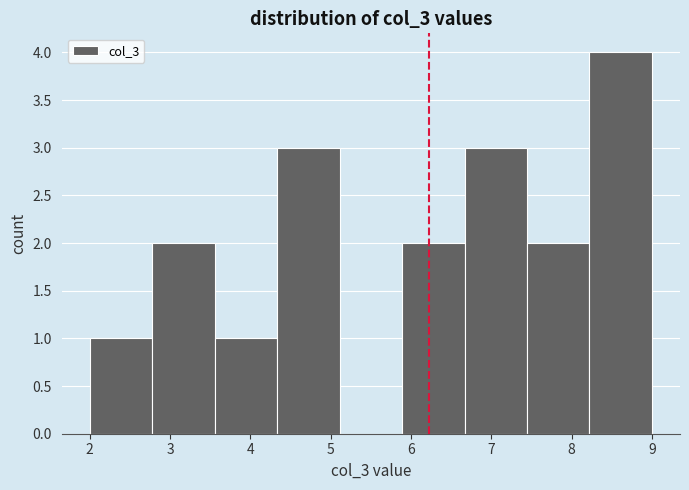

Reading left to right, transcribe this chart: for each bar, give the range it covers on the x-axis and its height. Neither the bar edges nor the heights are printed on the chart, so give them approximately, as read against the axes.

2.0 to 2.8: 1
2.8 to 3.6: 2
3.6 to 4.3: 1
4.3 to 5.1: 3
5.1 to 5.9: 0
5.9 to 6.7: 2
6.7 to 7.4: 3
7.4 to 8.2: 2
8.2 to 9.0: 4